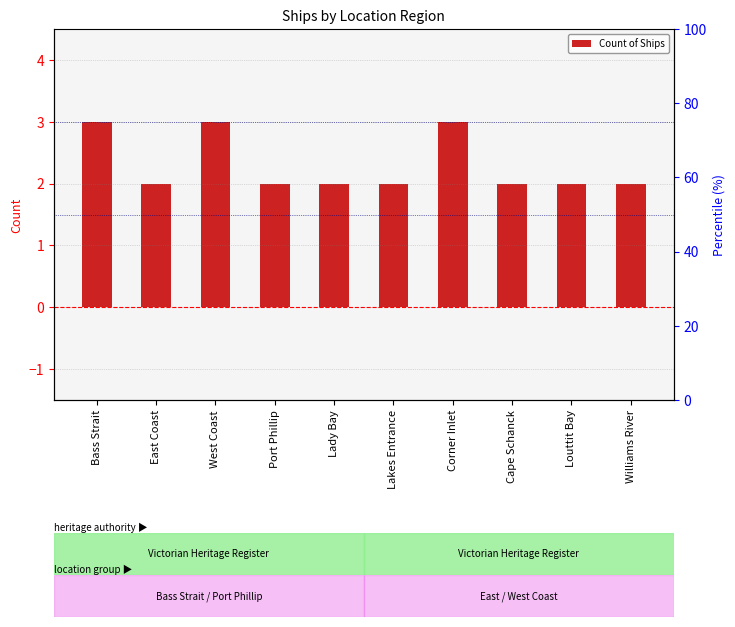

Reading left to right, extract all data points from this chart.

3	2	3	2	2	2	3	2	2	2